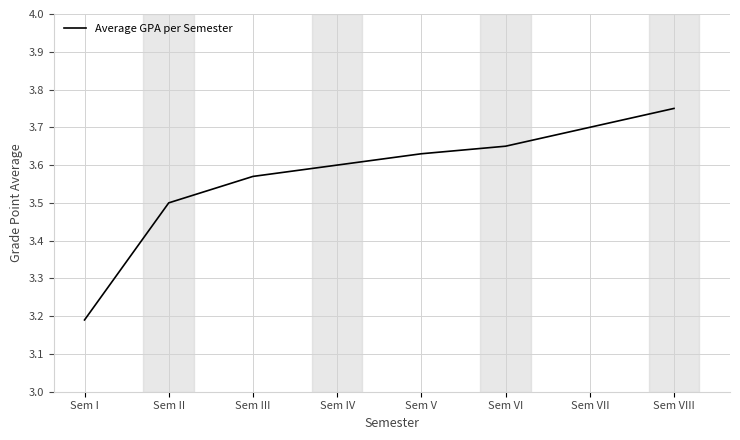

Between Sem V and Sem III, which is larger?

Sem V